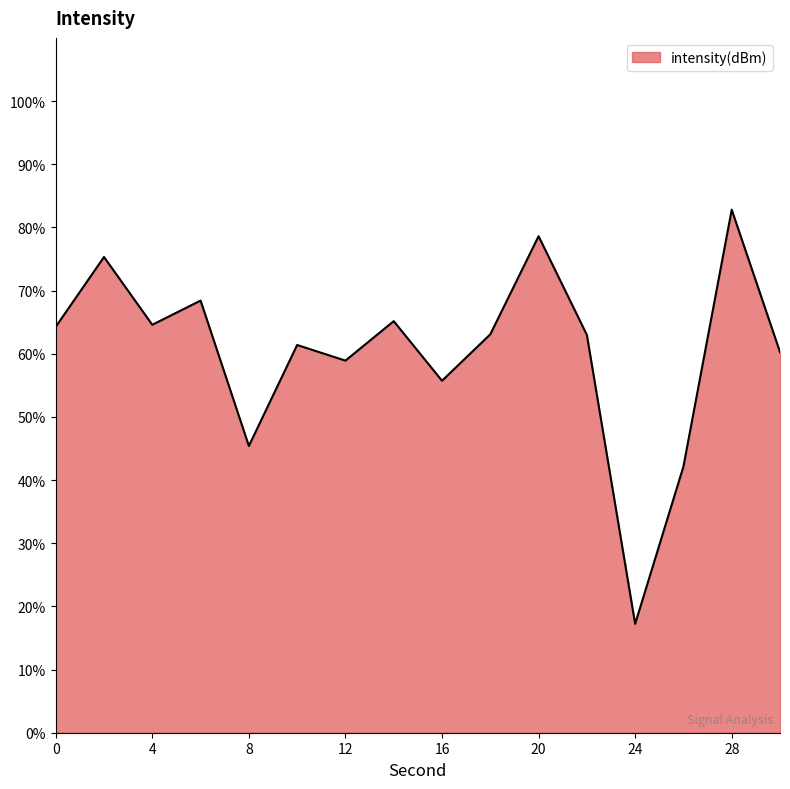

How many lines are shown in the chart?

1